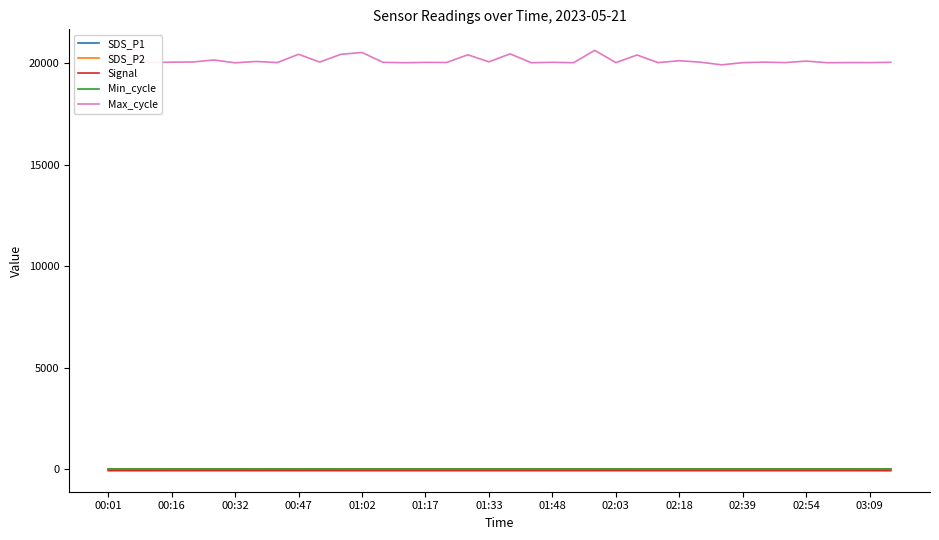

Which series has the largest range (max minus min)?

Max_cycle